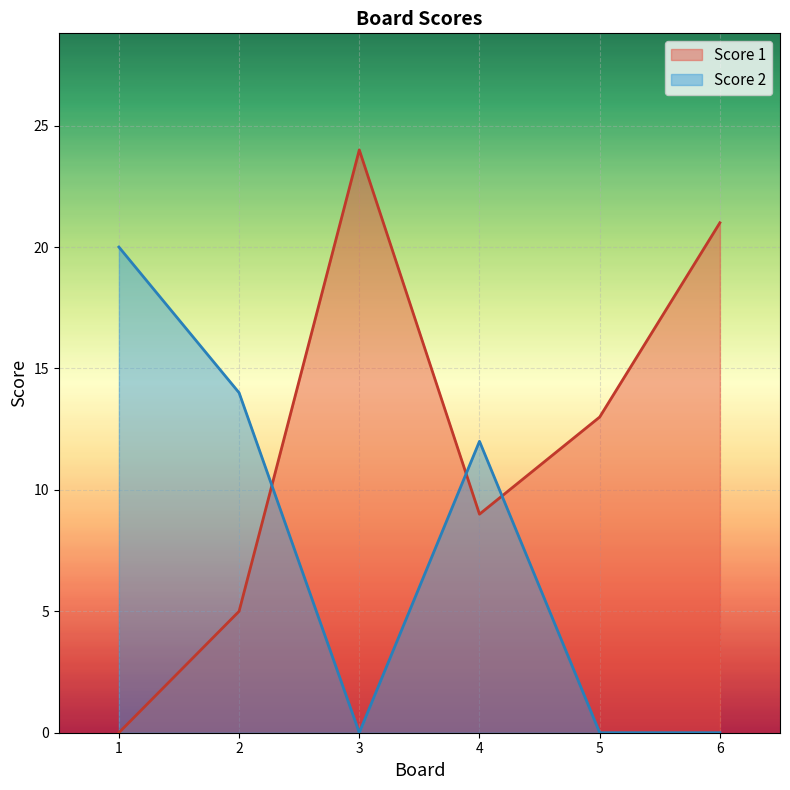

What is the value of the Score 1 point at the 2nd from the left?

5